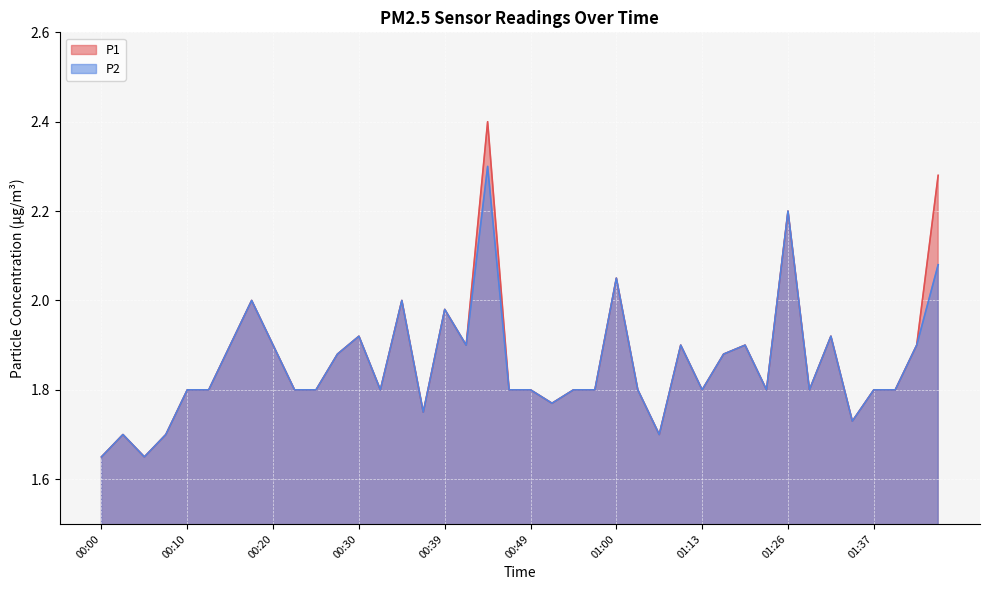

Is the value of P1 at 01:32 greater than the value of P2 at 00:52?

Yes